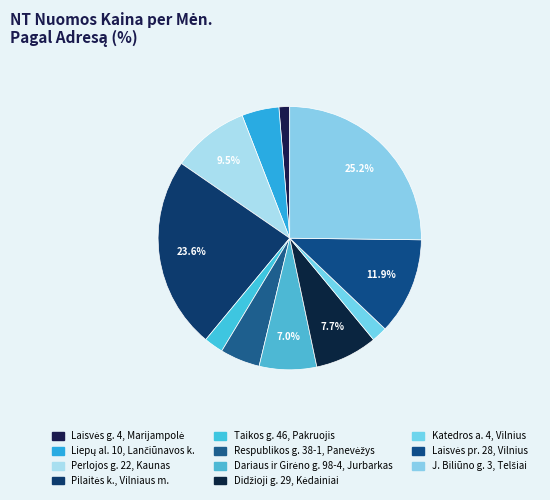

Count the number of slices in the pie.

11